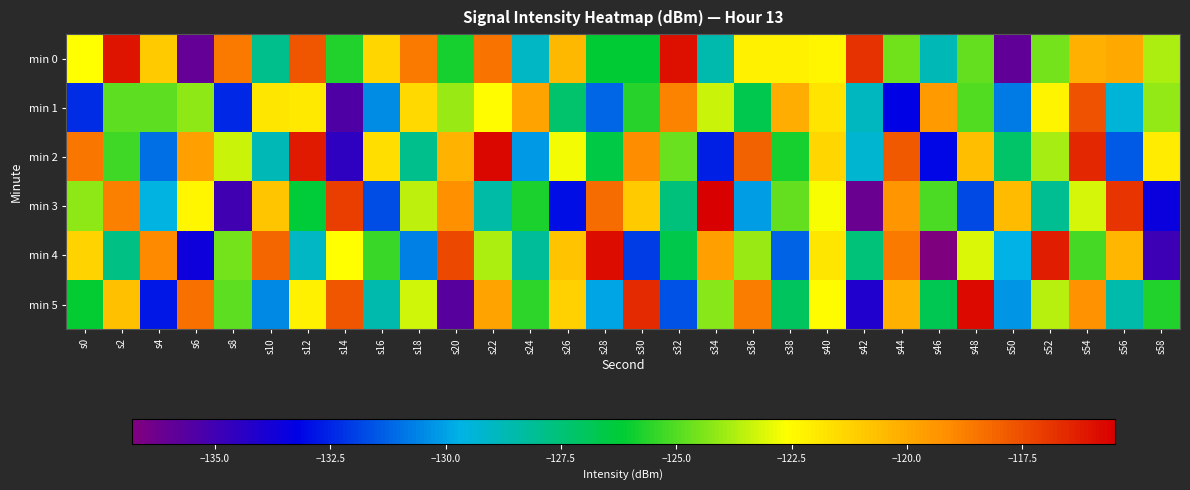

Reading left to right, extract all data points from this chart.

min 0: s0=-122.6	s2=-116.0	s4=-121.1	s6=-136.0	s8=-118.7	s10=-127.9	s12=-117.7	s14=-125.7	s16=-121.3	s18=-118.6	s20=-125.9	s22=-118.5	s24=-129.0	s26=-120.4	s28=-126.2	s30=-126.2	s32=-115.9	s34=-128.6	s36=-122.2	s38=-122.2	s40=-122.4	s42=-116.8	s44=-124.6	s46=-128.8	s48=-124.8	s50=-135.9	s52=-124.5	s54=-120.2	s56=-120.0	s58=-123.8
min 1: s0=-132.3	s2=-124.9	s4=-124.8	s6=-124.2	s8=-132.4	s10=-121.9	s12=-122.0	s14=-135.4	s16=-130.4	s18=-121.5	s20=-124.0	s22=-122.5	s24=-119.8	s26=-127.3	s28=-131.2	s30=-125.6	s32=-118.9	s34=-123.4	s36=-126.7	s38=-120.1	s40=-121.8	s42=-128.9	s44=-133.2	s46=-119.5	s48=-125.0	s50=-130.8	s52=-122.3	s54=-117.6	s56=-129.4	s58=-124.1
min 2: s0=-118.5	s2=-125.3	s4=-131.0	s6=-119.7	s8=-123.4	s10=-128.8	s12=-116.2	s14=-134.5	s16=-121.6	s18=-127.9	s20=-120.3	s22=-115.7	s24=-130.2	s26=-122.8	s28=-126.5	s30=-119.1	s32=-124.7	s34=-132.6	s36=-118.0	s38=-125.9	s40=-121.4	s42=-129.3	s44=-117.8	s46=-133.1	s48=-120.6	s50=-127.2	s52=-123.9	s54=-116.5	s56=-131.4	s58=-122.0
min 3: s0=-124.2	s2=-118.8	s4=-129.6	s6=-122.4	s8=-135.0	s10=-120.9	s12=-126.3	s14=-117.1	s16=-131.7	s18=-123.5	s20=-119.2	s22=-128.4	s24=-125.8	s26=-132.9	s28=-118.3	s30=-121.0	s32=-127.6	s34=-115.5	s36=-130.1	s38=-124.8	s40=-122.7	s42=-136.2	s44=-119.4	s46=-125.1	s48=-131.8	s50=-120.5	s52=-128.0	s54=-123.2	s56=-116.9	s58=-133.5
min 4: s0=-121.3	s2=-127.8	s4=-119.0	s6=-133.6	s8=-124.5	s10=-118.1	s12=-129.0	s14=-122.6	s16=-125.4	s18=-130.7	s20=-117.4	s22=-123.8	s24=-128.2	s26=-120.8	s28=-115.9	s30=-132.0	s32=-126.6	s34=-119.7	s36=-124.0	s38=-131.3	s40=-121.9	s42=-127.5	s44=-118.6	s46=-136.8	s48=-123.1	s50=-129.7	s52=-116.3	s54=-125.2	s56=-120.4	s58=-134.9
min 5: s0=-126.1	s2=-120.7	s4=-132.8	s6=-118.4	s8=-124.9	s10=-130.5	s12=-122.2	s14=-117.7	s16=-128.6	s18=-123.3	s20=-135.7	s22=-119.8	s24=-125.5	s26=-121.2	s28=-129.9	s30=-116.6	s32=-131.6	s34=-124.3	s36=-118.7	s38=-127.0	s40=-122.5	s42=-134.1	s44=-120.2	s46=-126.8	s48=-115.8	s50=-130.3	s52=-123.6	s54=-119.3	s56=-128.5	s58=-125.7